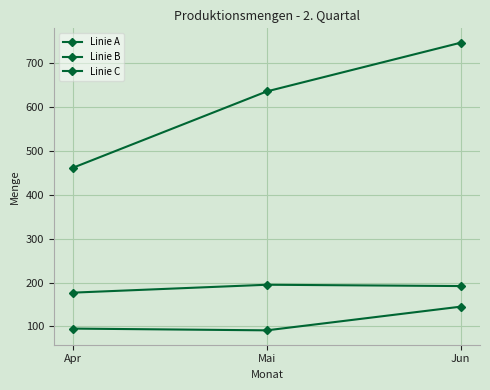

Which series has the widest spread of values?

Linie A